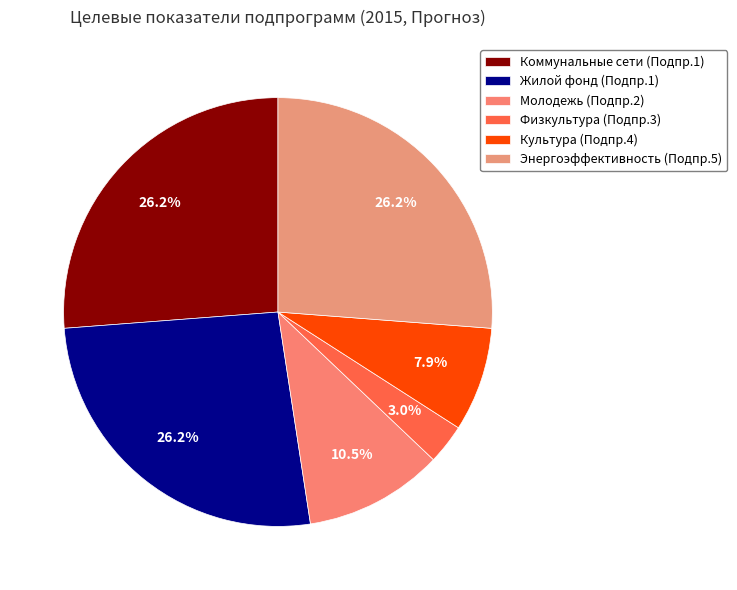

Which category has the smallest portion of the pie?

Физкультура (Подпр.3)